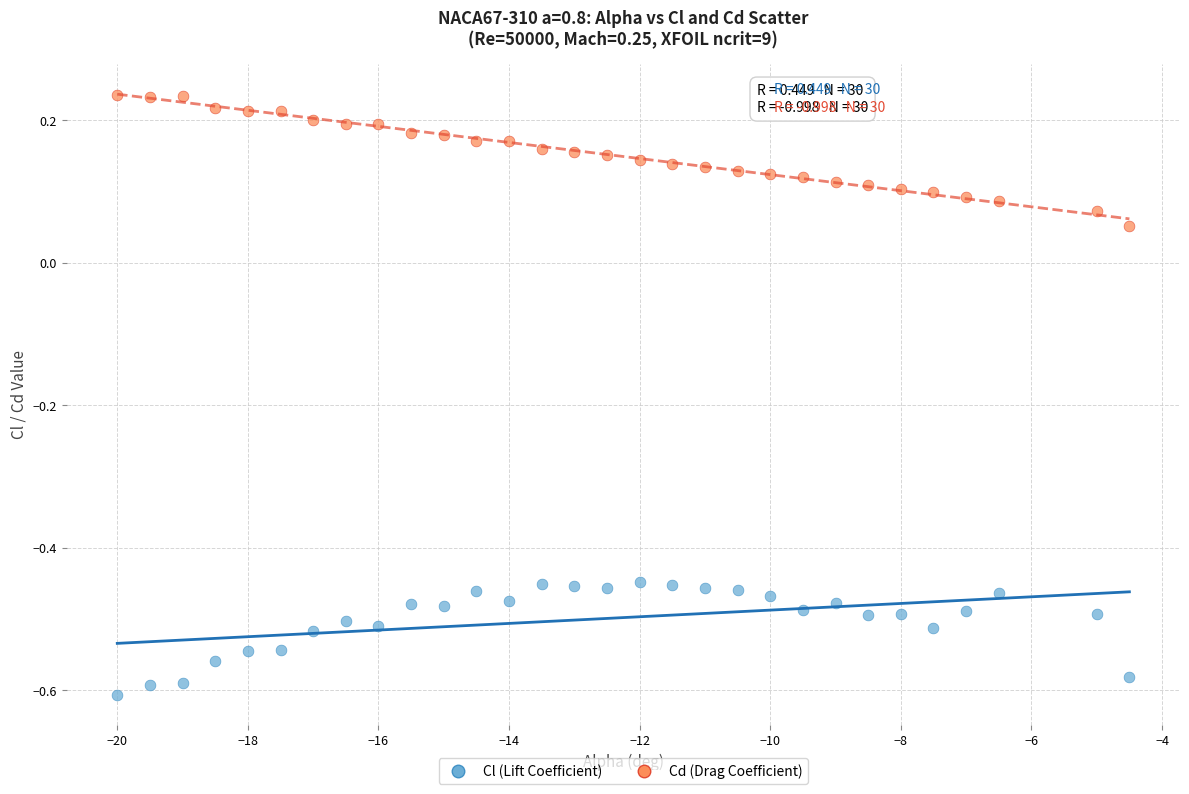

What are all the series names shown in the legend?

Cl (Lift Coefficient), Cd (Drag Coefficient)